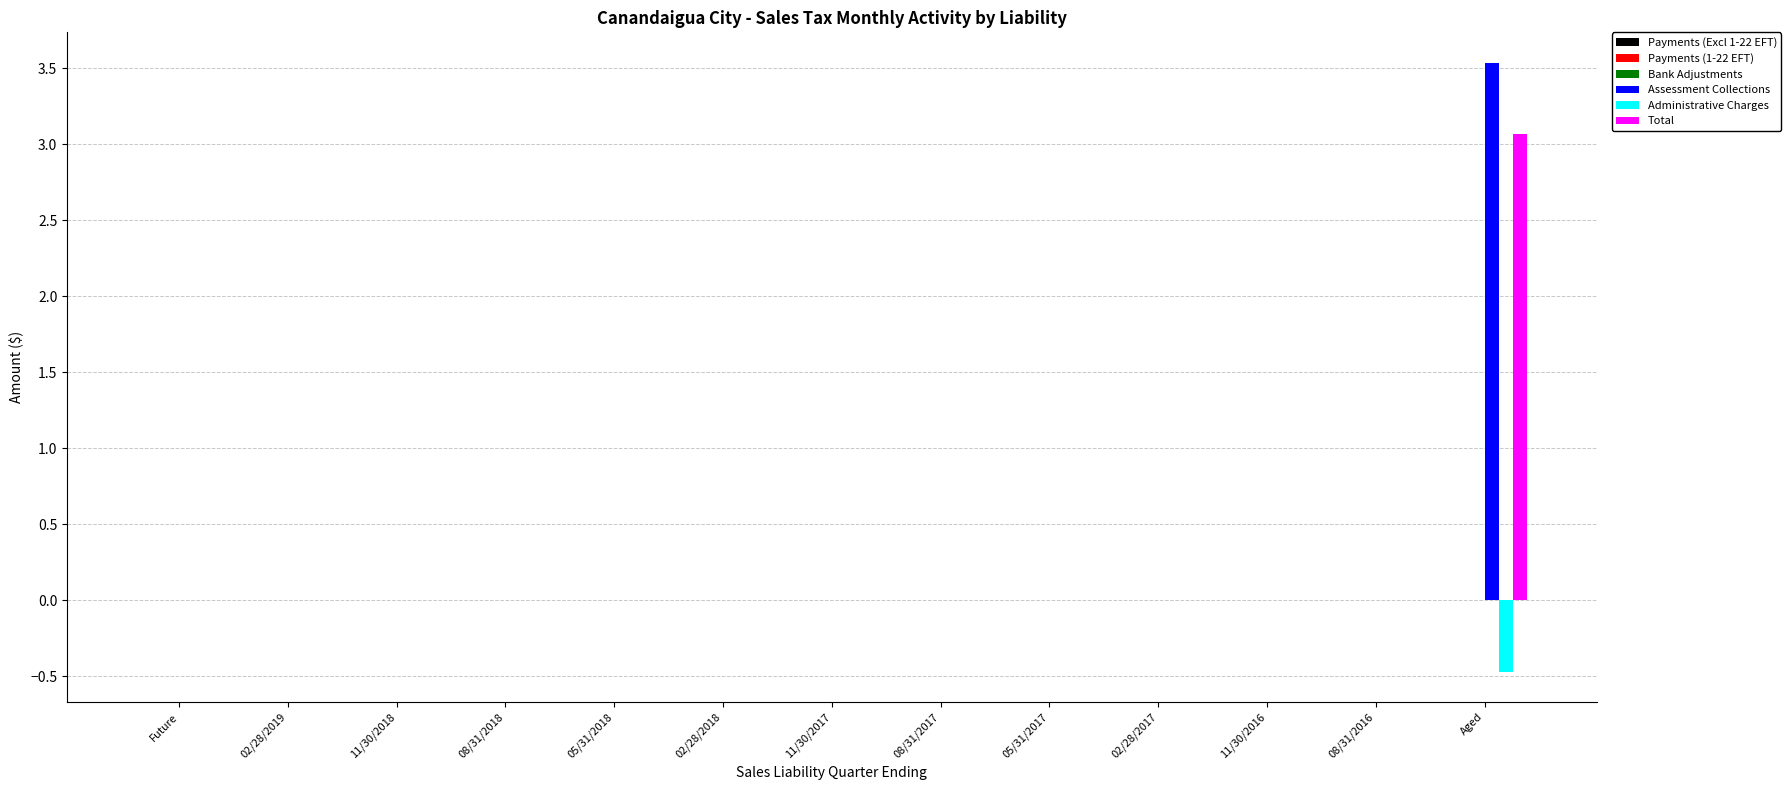

Are the bars horizontal?

No